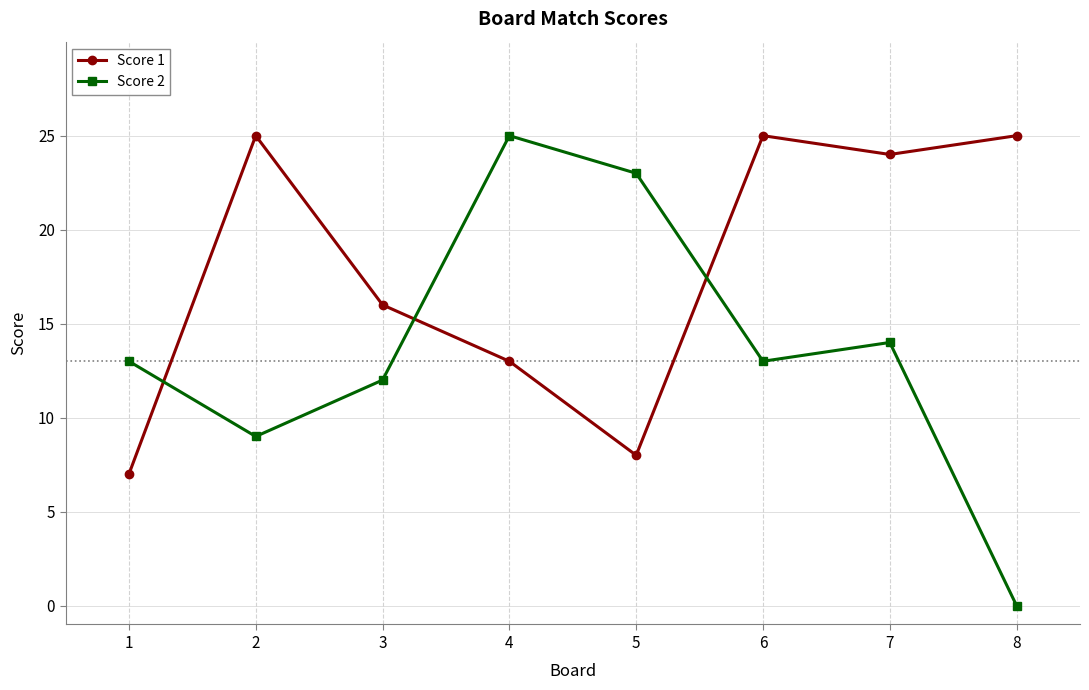

How many times do Score 1 and Score 2 cross each other?

3